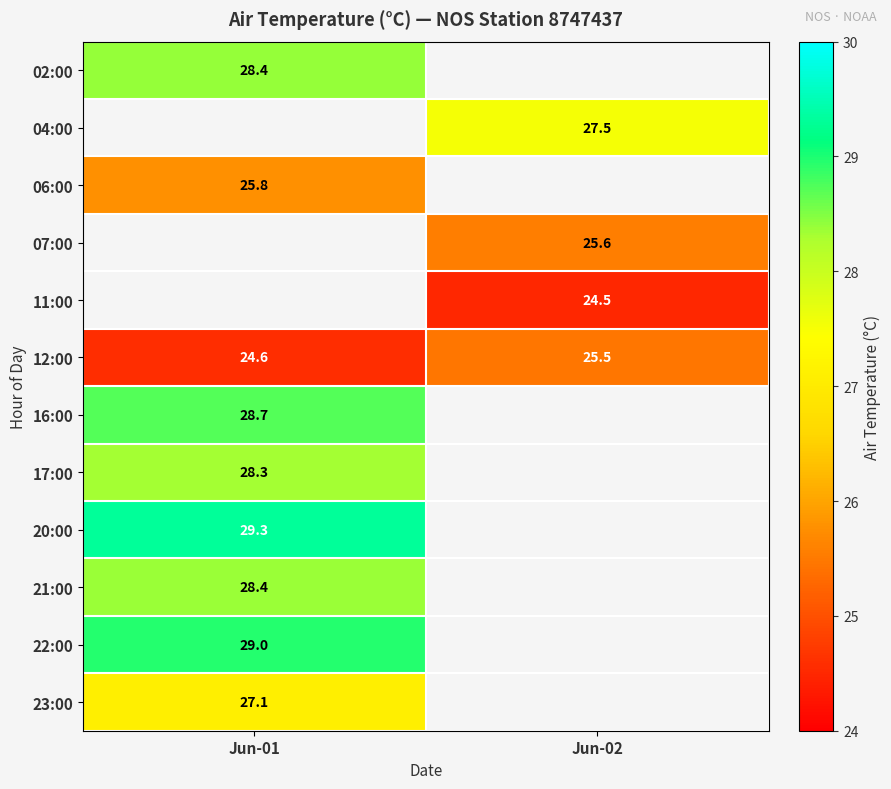

At which category does the chart reach its minimum across all series?

Jun-02